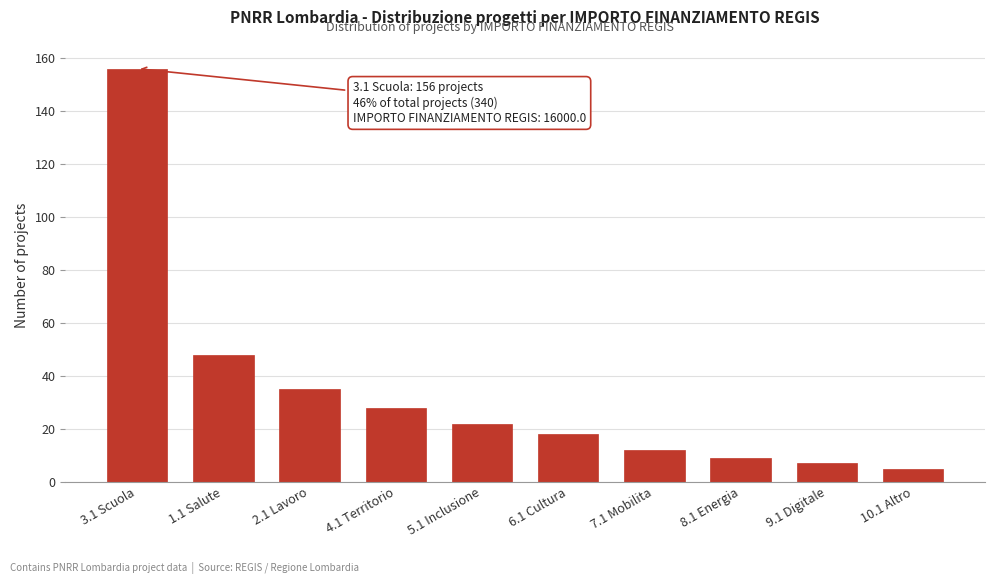

Reading right to left, transcribe all the data shown in this chart.

10.1 Altro=5	9.1 Digitale=7	8.1 Energia=9	7.1 Mobilita=12	6.1 Cultura=18	5.1 Inclusione=22	4.1 Territorio=28	2.1 Lavoro=35	1.1 Salute=48	3.1 Scuola=156